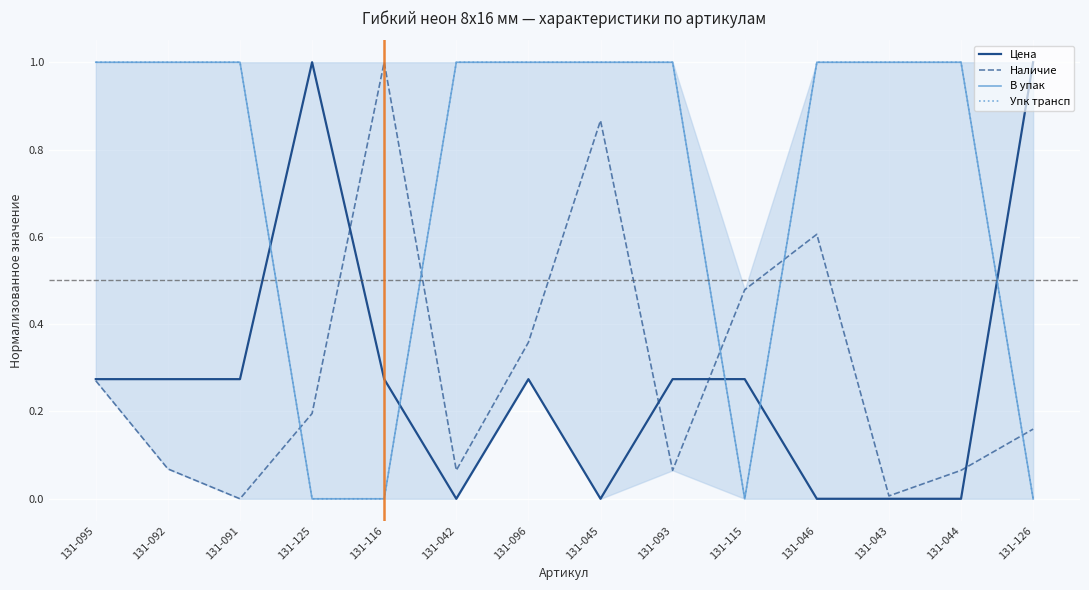

At which category does Упк трансп reach its first local valley?

131-115